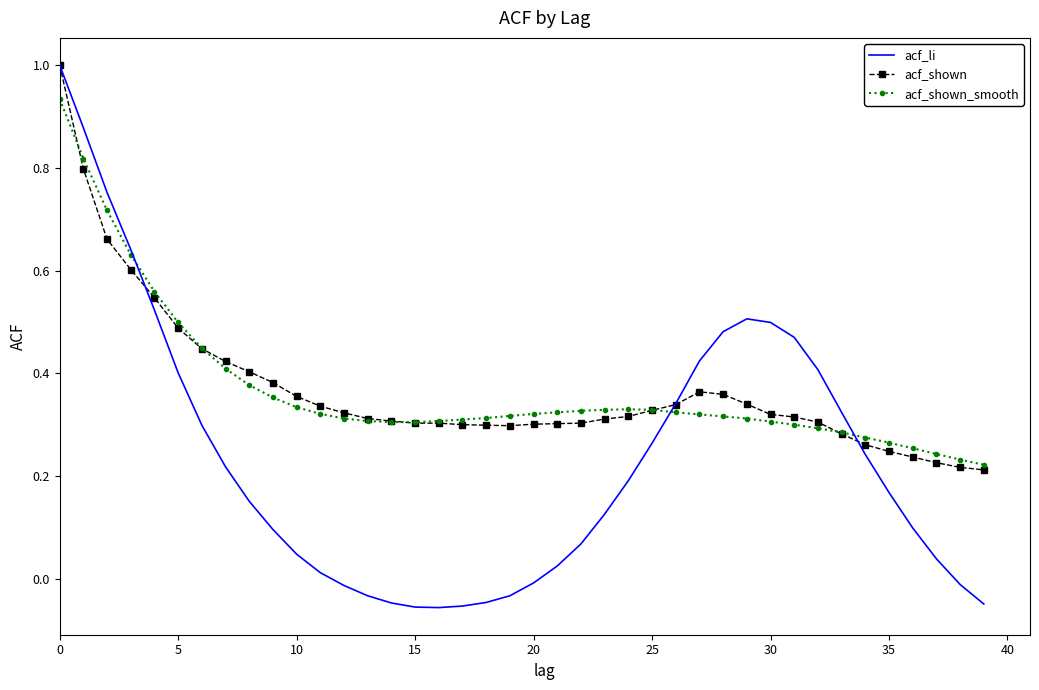

What is the maximum value shown in the chart?

1.0